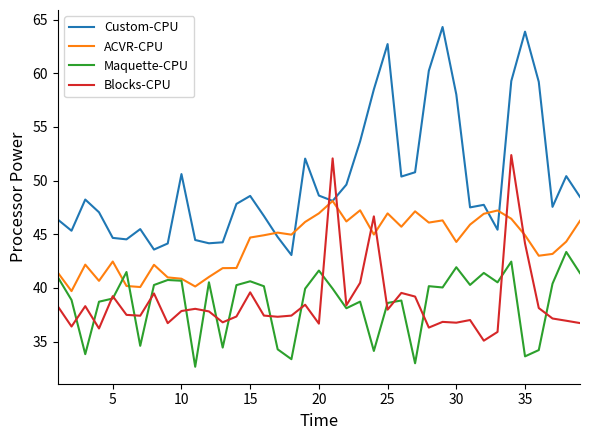

Which series has the largest total across all categories?

Custom-CPU